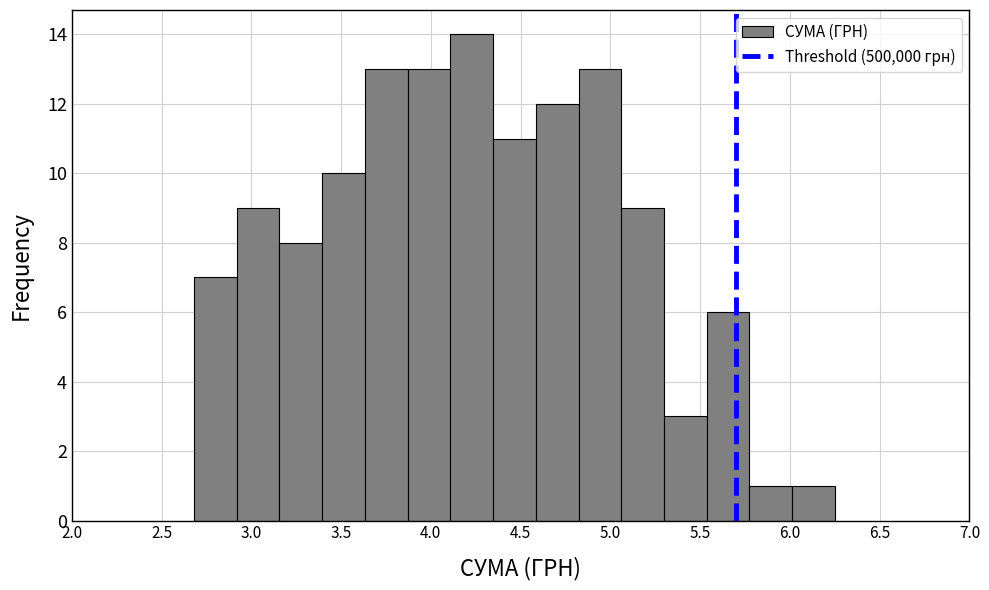

Which range on the x-axis has the tallest bar?

4.10 to 4.35